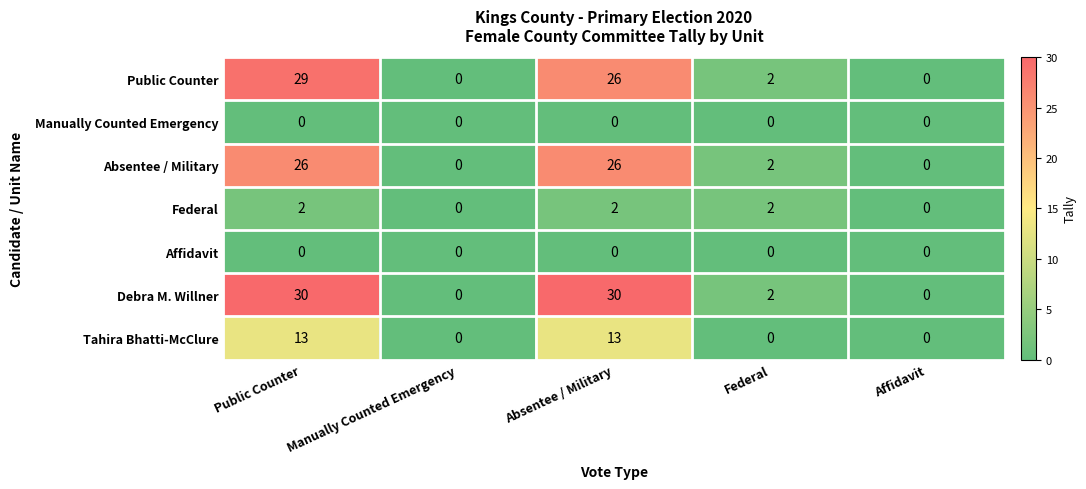

Count the number of data series in this chart.

7